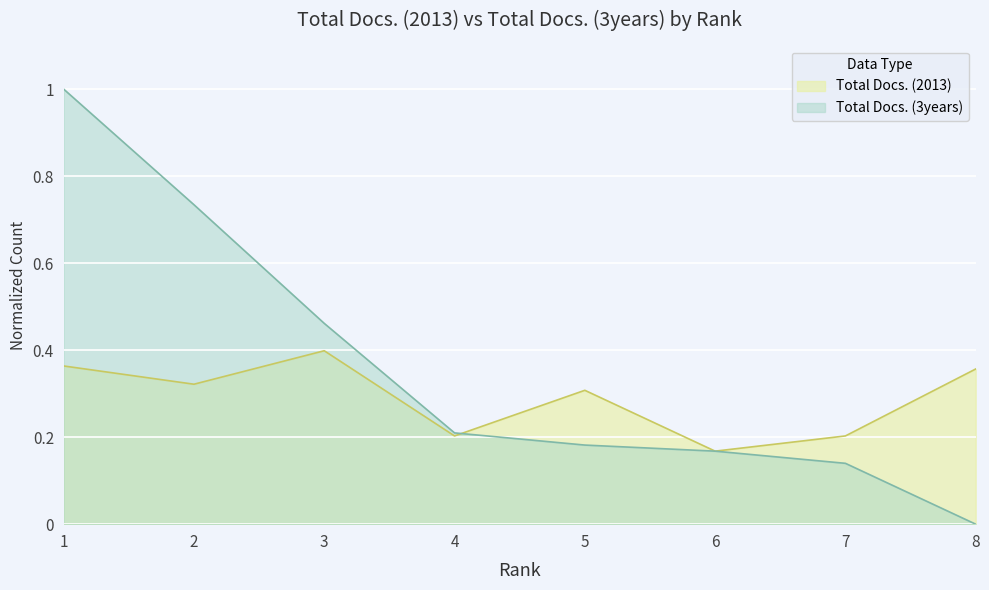

What is the sum of all Total Docs. (2013) values?

2.3